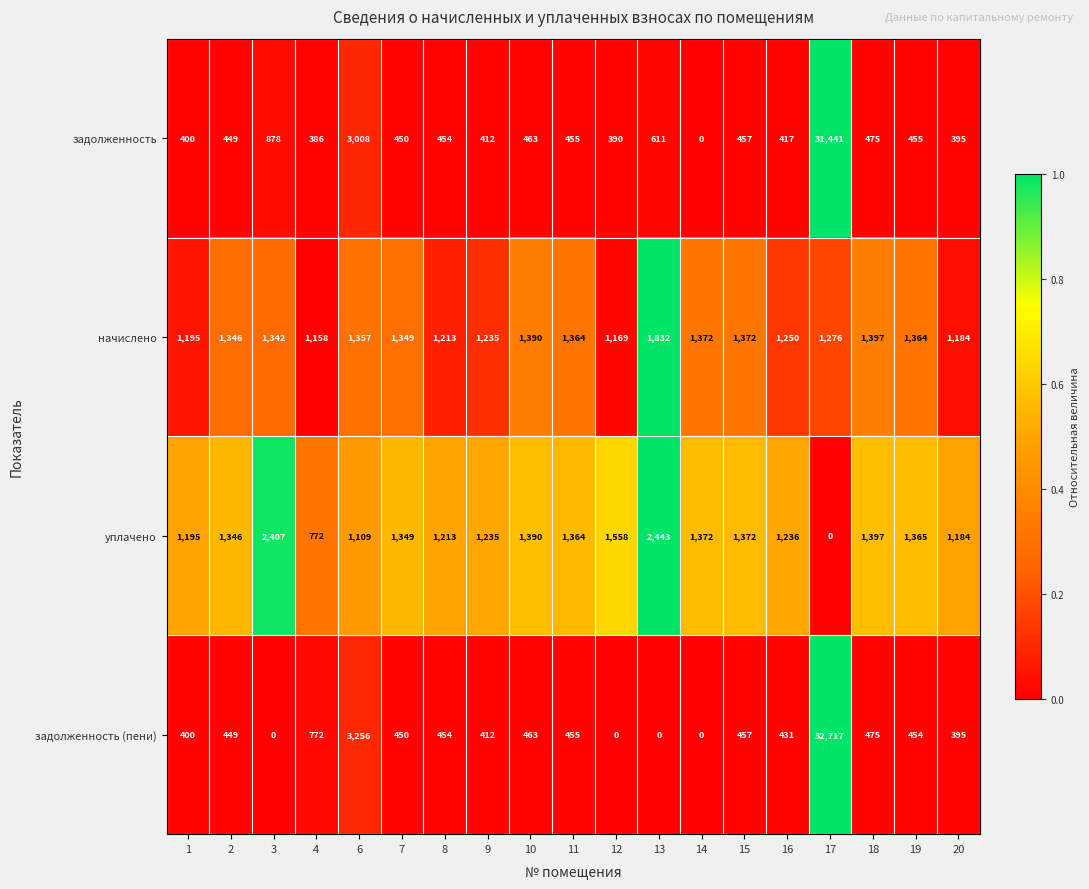

What is the total value across all series at 18?

3744